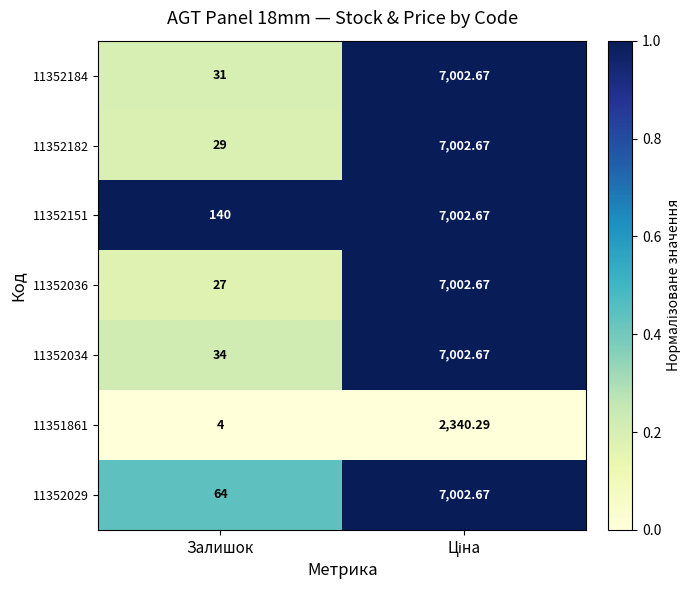

Where is 11352036 nearest to the value 3514?

Залишок